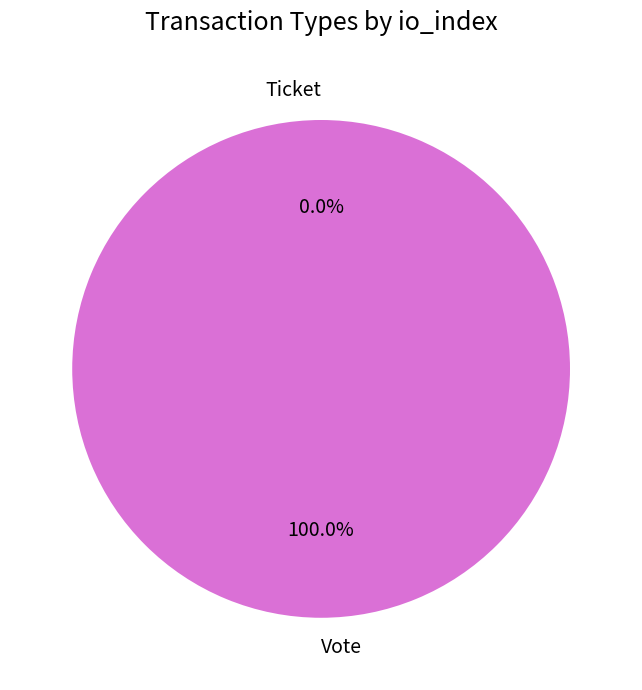

What percentage is NOT represented by Ticket?

100.0%